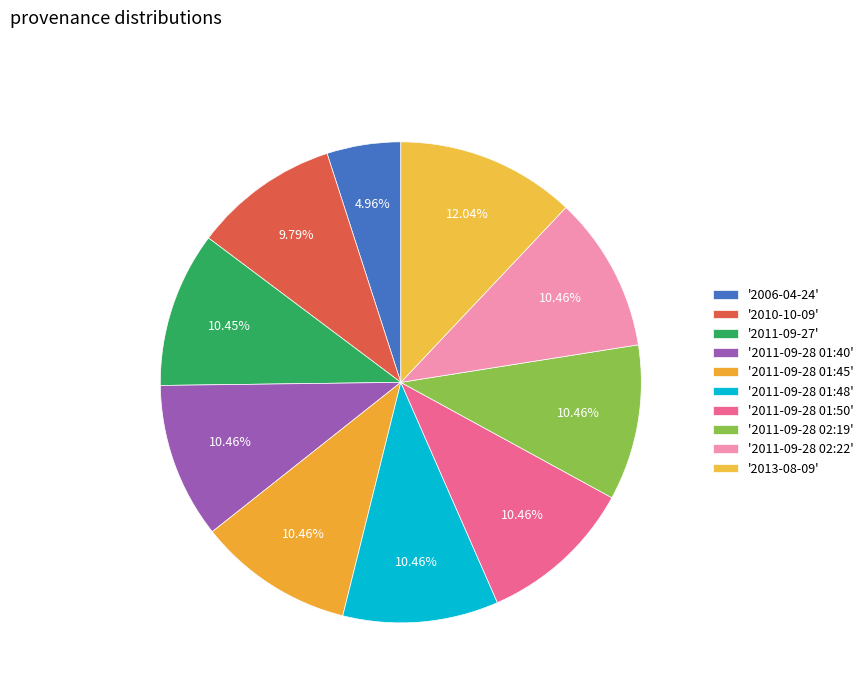

How many segments does this pie chart have?

10